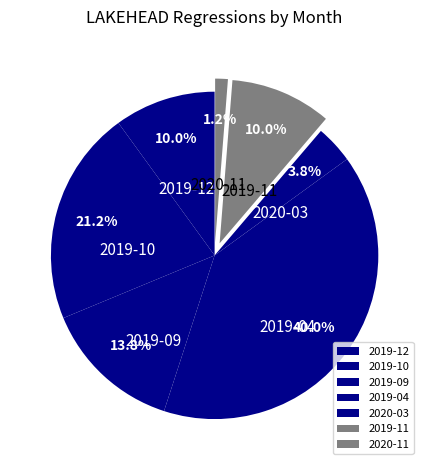

Between 2019-11 and 2020-03, which is larger?

2019-11